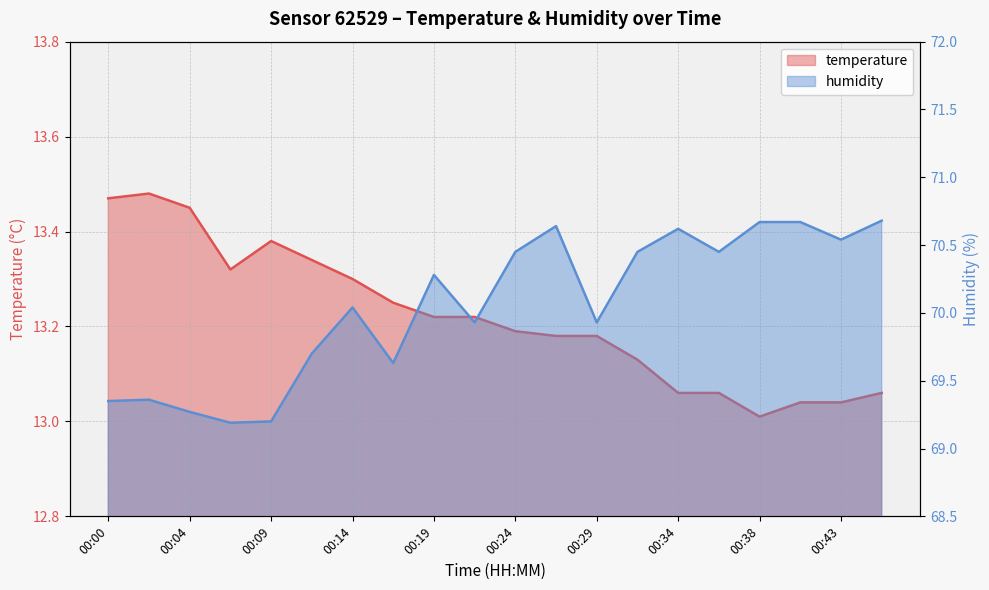

Reading left to right, transcribe all the data shown in this chart.

temperature: 13.5	13.5	13.4	13.3	13.4	13.3	13.3	13.2	13.2	13.2	13.2	13.2	13.2	13.1	13.1	13.1	13.0	13.0	13.0	13.1
humidity: 69.3	69.4	69.3	69.2	69.2	69.7	70.0	69.6	70.3	69.9	70.5	70.6	69.9	70.5	70.6	70.5	70.7	70.7	70.5	70.7